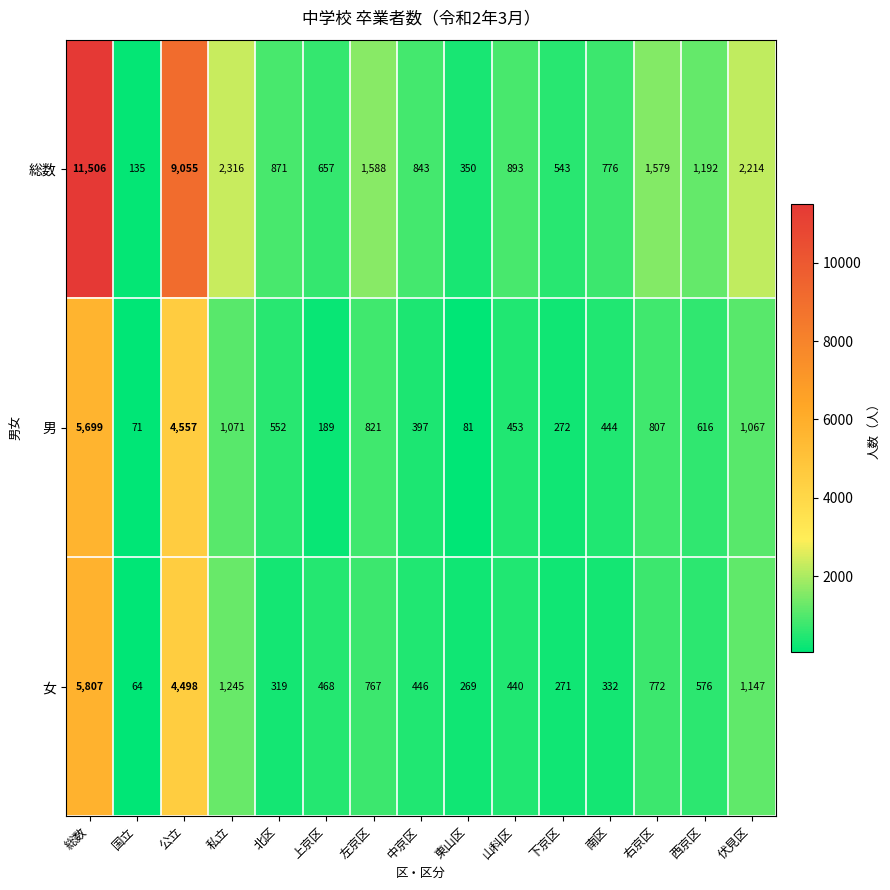

What is the spread (max minus min) of values at 国立?

71